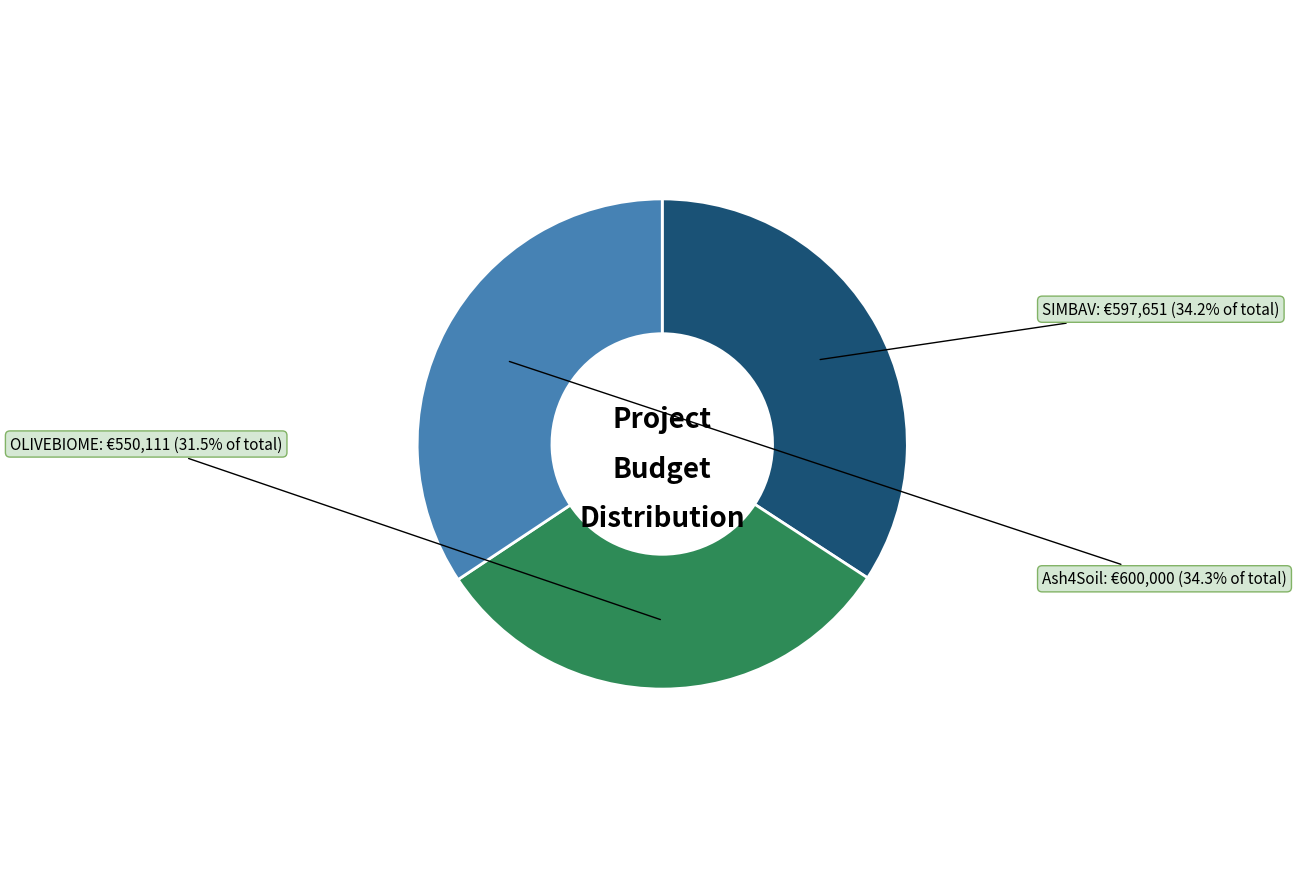

Which category has the smallest portion of the pie?

OLIVEBIOME